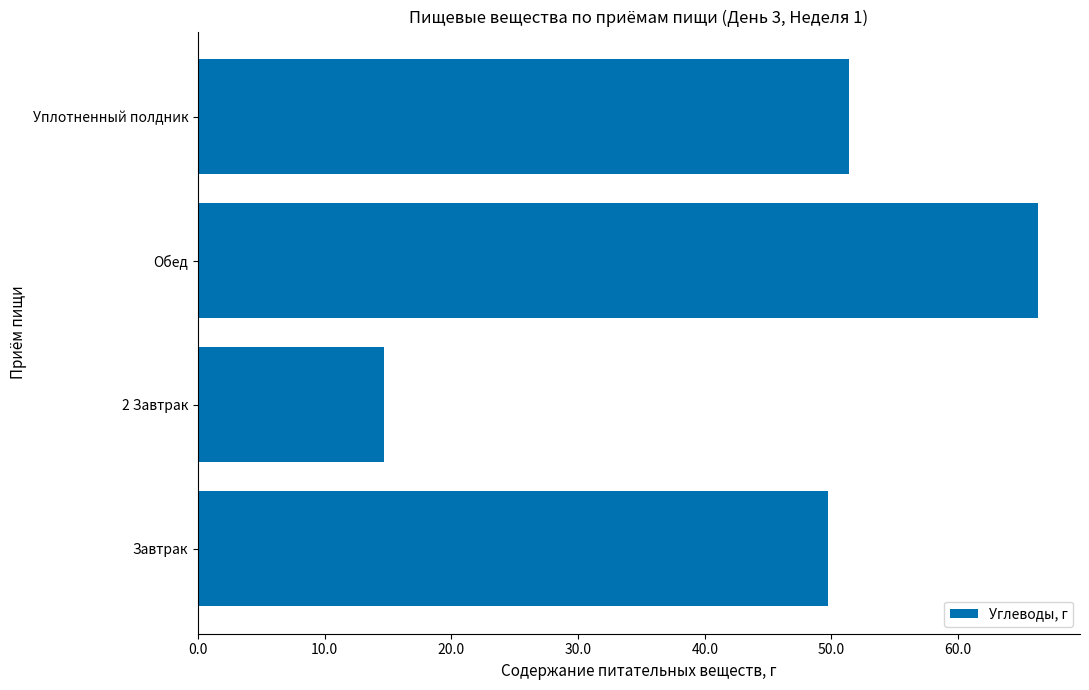

Reading bottom to top, list all the values displayed in this chart.

49.7	14.7	66.3	51.4